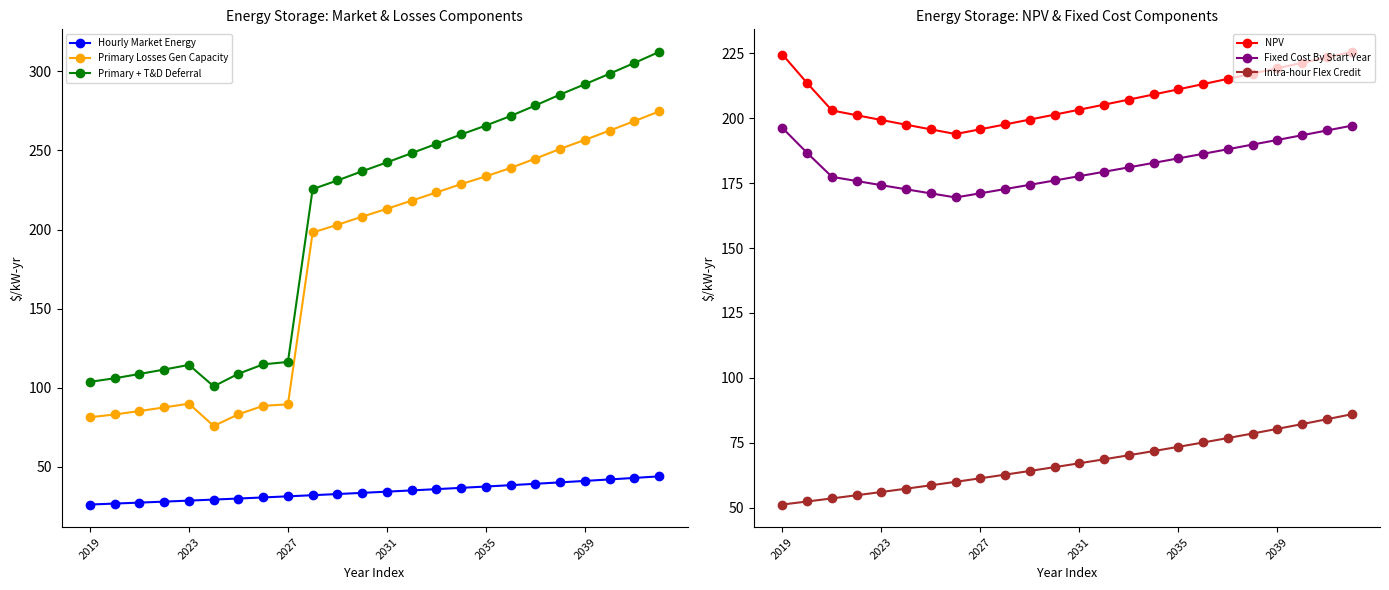

What is the sum of all NPV values?

4994.1